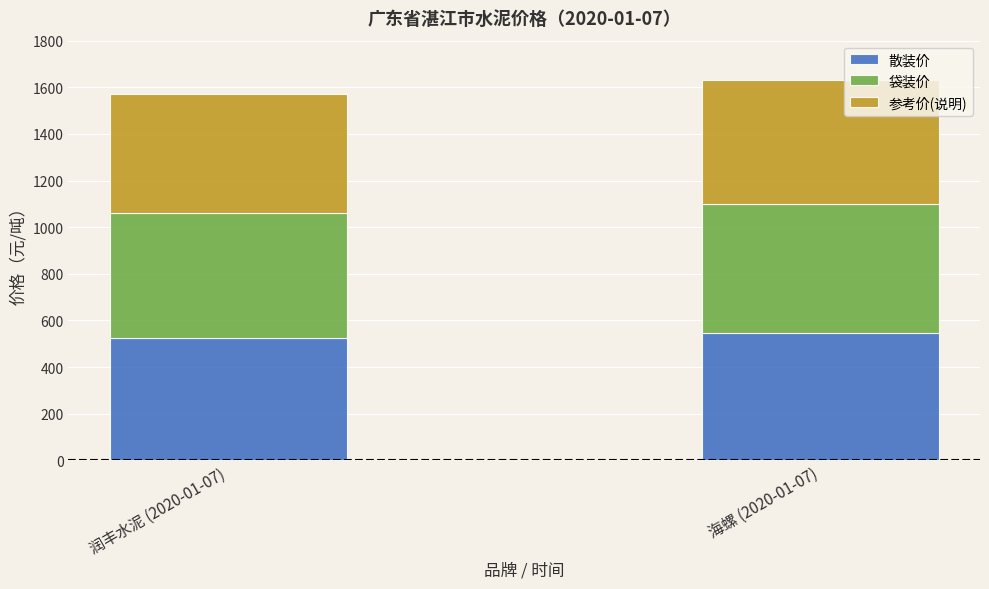

The value of 散装价 at 润丰水泥 (2020-01-07) is 525. True or false?

True